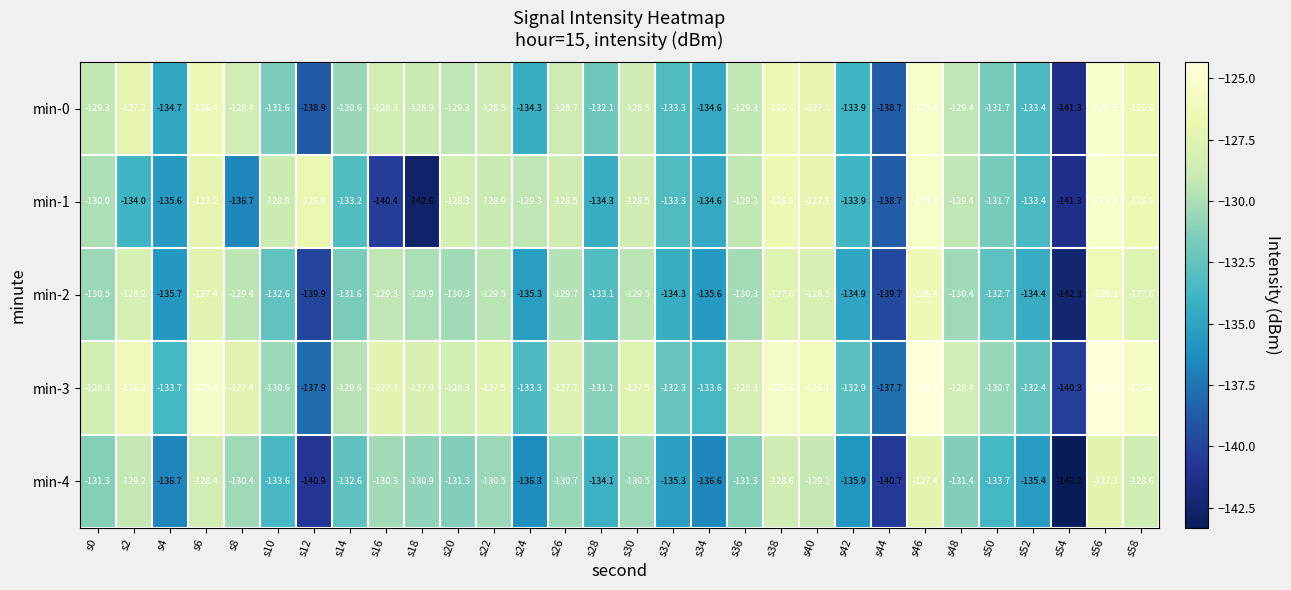

Count the number of data series in this chart.

5